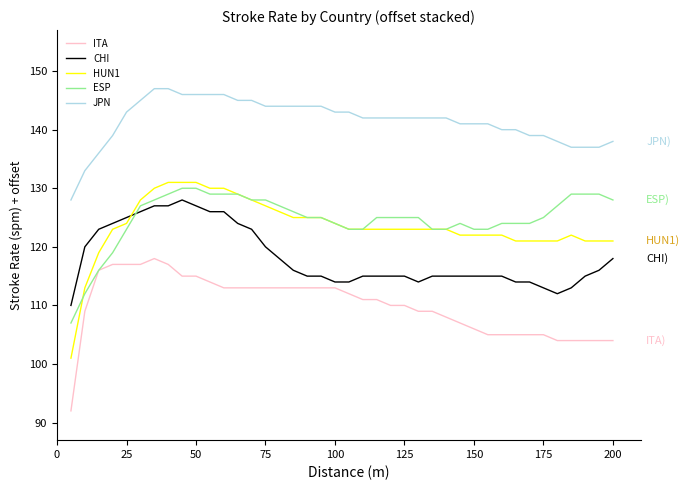

Which series has the largest total across all categories?

JPN